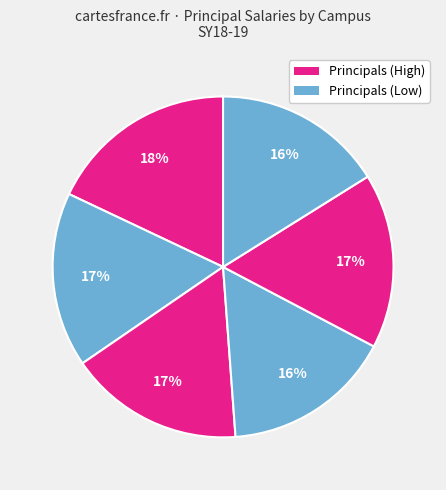

Count the number of slices in the pie.

6